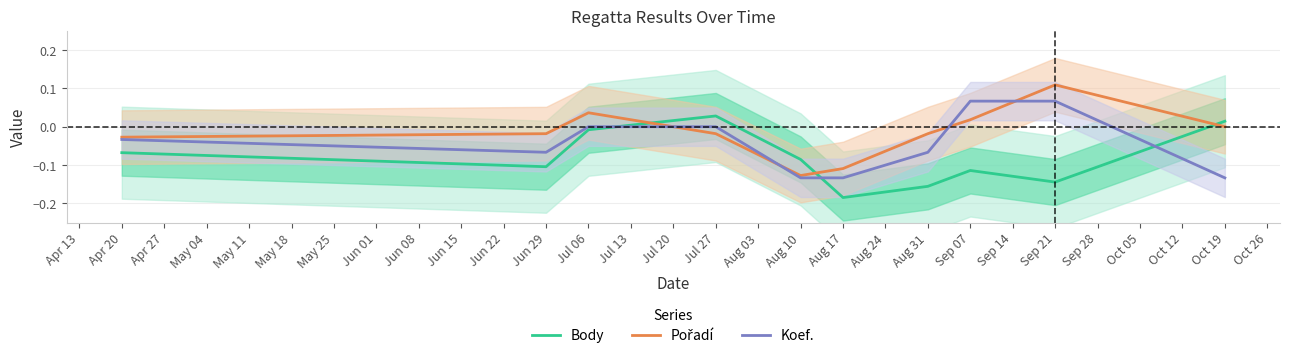

Which series has the widest spread of values?

Pořadí